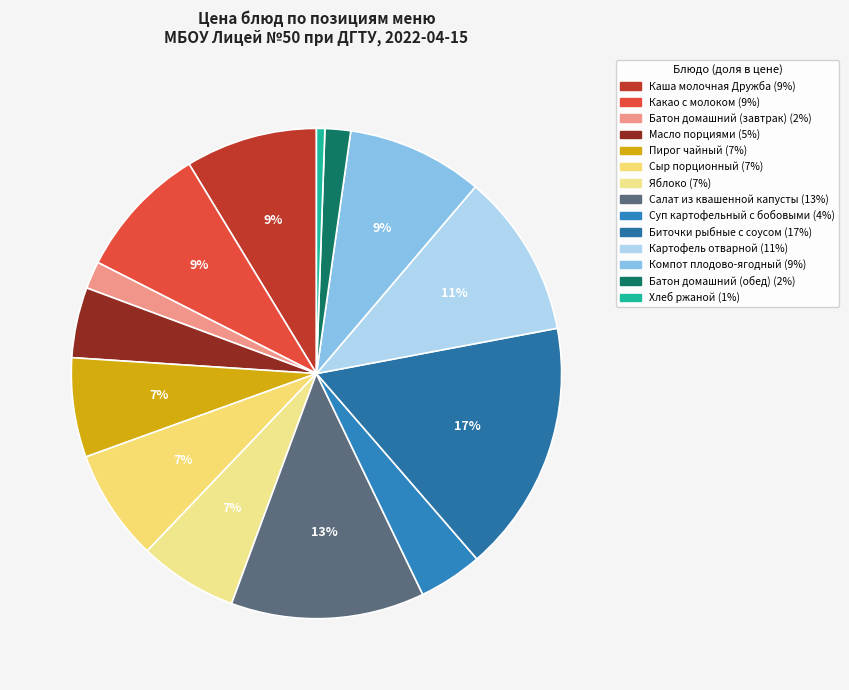

Is there a majority slice in this chart?

No